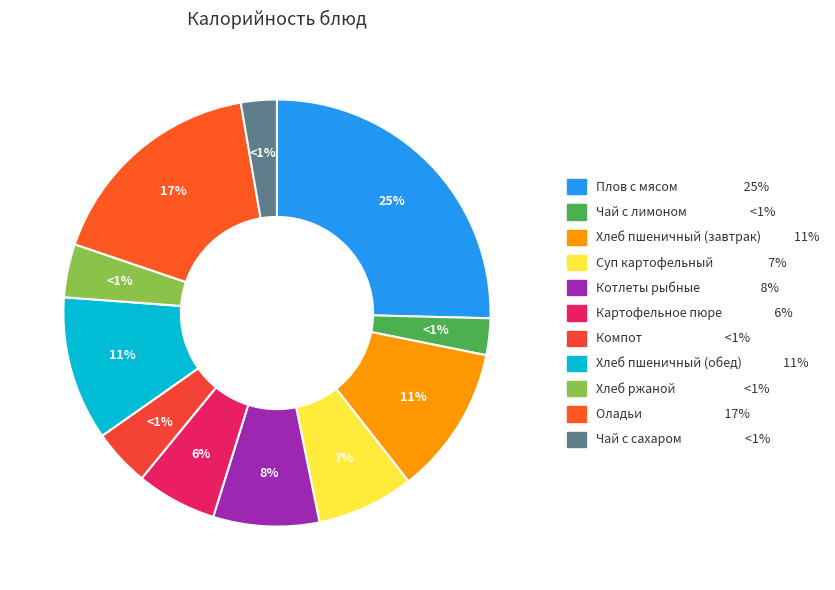

Does any single category account for the majority?

No